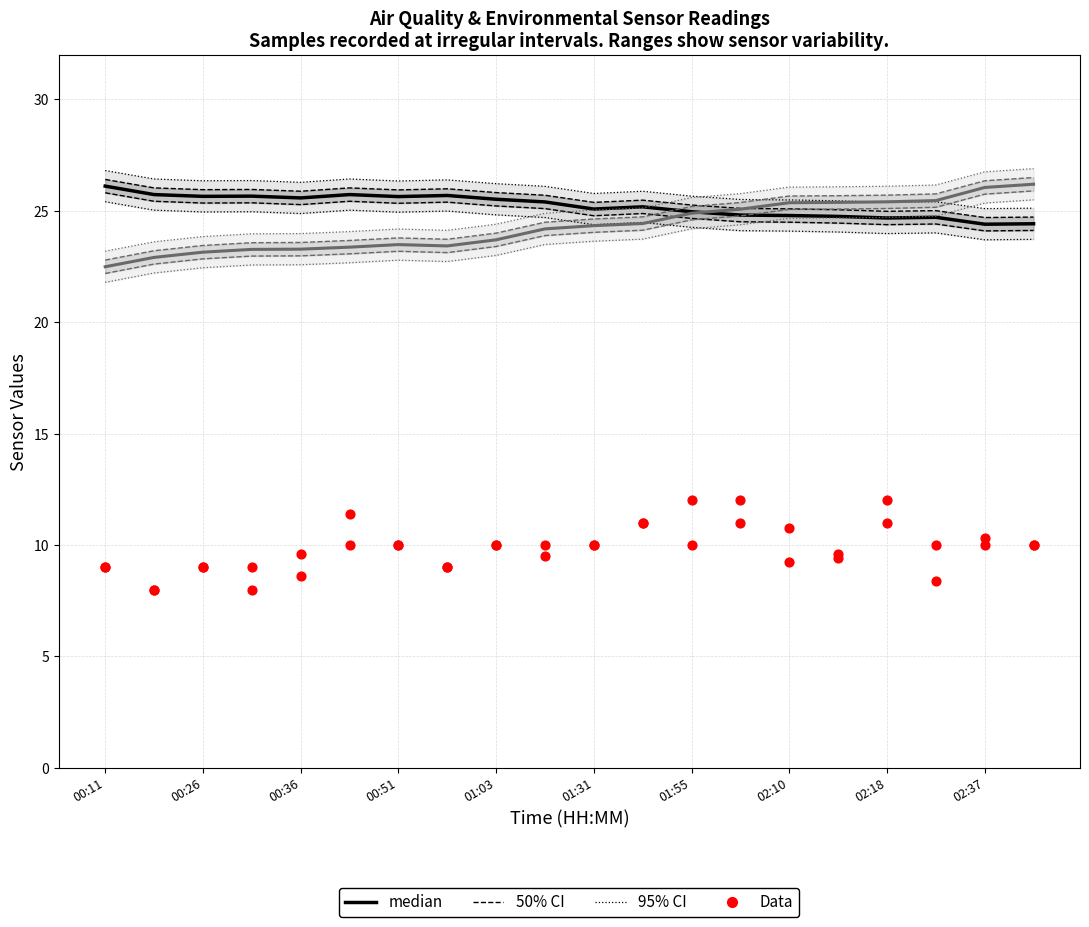

At which category is the sum across all series the highest?

13